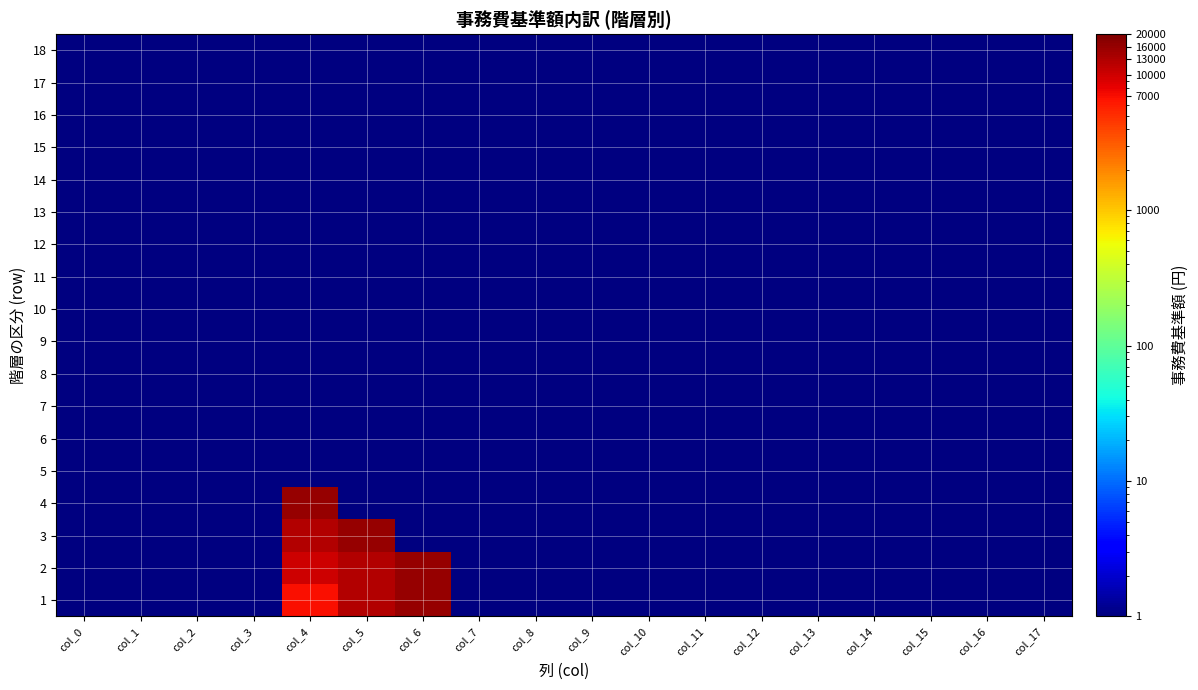

Reading left to right, extract all data points from this chart.

1: col_0=1	col_1=1	col_2=1	col_3=1	col_4=7000	col_5=13000	col_6=16000	col_7=1	col_8=1	col_9=1	col_10=1	col_11=1	col_12=1	col_13=1	col_14=1	col_15=1	col_16=1	col_17=1
2: col_0=1	col_1=1	col_2=1	col_3=1	col_4=10000	col_5=13000	col_6=16000	col_7=1	col_8=1	col_9=1	col_10=1	col_11=1	col_12=1	col_13=1	col_14=1	col_15=1	col_16=1	col_17=1
3: col_0=1	col_1=1	col_2=1	col_3=1	col_4=13000	col_5=16000	col_6=1	col_7=1	col_8=1	col_9=1	col_10=1	col_11=1	col_12=1	col_13=1	col_14=1	col_15=1	col_16=1	col_17=1
4: col_0=1	col_1=1	col_2=1	col_3=1	col_4=16000	col_5=1	col_6=1	col_7=1	col_8=1	col_9=1	col_10=1	col_11=1	col_12=1	col_13=1	col_14=1	col_15=1	col_16=1	col_17=1
5: col_0=1	col_1=1	col_2=1	col_3=1	col_4=1	col_5=1	col_6=1	col_7=1	col_8=1	col_9=1	col_10=1	col_11=1	col_12=1	col_13=1	col_14=1	col_15=1	col_16=1	col_17=1
6: col_0=1	col_1=1	col_2=1	col_3=1	col_4=1	col_5=1	col_6=1	col_7=1	col_8=1	col_9=1	col_10=1	col_11=1	col_12=1	col_13=1	col_14=1	col_15=1	col_16=1	col_17=1
7: col_0=1	col_1=1	col_2=1	col_3=1	col_4=1	col_5=1	col_6=1	col_7=1	col_8=1	col_9=1	col_10=1	col_11=1	col_12=1	col_13=1	col_14=1	col_15=1	col_16=1	col_17=1
8: col_0=1	col_1=1	col_2=1	col_3=1	col_4=1	col_5=1	col_6=1	col_7=1	col_8=1	col_9=1	col_10=1	col_11=1	col_12=1	col_13=1	col_14=1	col_15=1	col_16=1	col_17=1
9: col_0=1	col_1=1	col_2=1	col_3=1	col_4=1	col_5=1	col_6=1	col_7=1	col_8=1	col_9=1	col_10=1	col_11=1	col_12=1	col_13=1	col_14=1	col_15=1	col_16=1	col_17=1
10: col_0=1	col_1=1	col_2=1	col_3=1	col_4=1	col_5=1	col_6=1	col_7=1	col_8=1	col_9=1	col_10=1	col_11=1	col_12=1	col_13=1	col_14=1	col_15=1	col_16=1	col_17=1
11: col_0=1	col_1=1	col_2=1	col_3=1	col_4=1	col_5=1	col_6=1	col_7=1	col_8=1	col_9=1	col_10=1	col_11=1	col_12=1	col_13=1	col_14=1	col_15=1	col_16=1	col_17=1
12: col_0=1	col_1=1	col_2=1	col_3=1	col_4=1	col_5=1	col_6=1	col_7=1	col_8=1	col_9=1	col_10=1	col_11=1	col_12=1	col_13=1	col_14=1	col_15=1	col_16=1	col_17=1
13: col_0=1	col_1=1	col_2=1	col_3=1	col_4=1	col_5=1	col_6=1	col_7=1	col_8=1	col_9=1	col_10=1	col_11=1	col_12=1	col_13=1	col_14=1	col_15=1	col_16=1	col_17=1
14: col_0=1	col_1=1	col_2=1	col_3=1	col_4=1	col_5=1	col_6=1	col_7=1	col_8=1	col_9=1	col_10=1	col_11=1	col_12=1	col_13=1	col_14=1	col_15=1	col_16=1	col_17=1
15: col_0=1	col_1=1	col_2=1	col_3=1	col_4=1	col_5=1	col_6=1	col_7=1	col_8=1	col_9=1	col_10=1	col_11=1	col_12=1	col_13=1	col_14=1	col_15=1	col_16=1	col_17=1
16: col_0=1	col_1=1	col_2=1	col_3=1	col_4=1	col_5=1	col_6=1	col_7=1	col_8=1	col_9=1	col_10=1	col_11=1	col_12=1	col_13=1	col_14=1	col_15=1	col_16=1	col_17=1
17: col_0=1	col_1=1	col_2=1	col_3=1	col_4=1	col_5=1	col_6=1	col_7=1	col_8=1	col_9=1	col_10=1	col_11=1	col_12=1	col_13=1	col_14=1	col_15=1	col_16=1	col_17=1
18: col_0=1	col_1=1	col_2=1	col_3=1	col_4=1	col_5=1	col_6=1	col_7=1	col_8=1	col_9=1	col_10=1	col_11=1	col_12=1	col_13=1	col_14=1	col_15=1	col_16=1	col_17=1